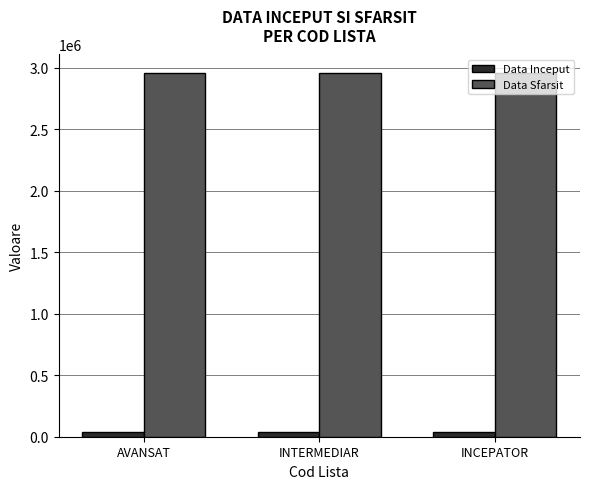

What is the total value across all series at INTERMEDIAR?

2994991